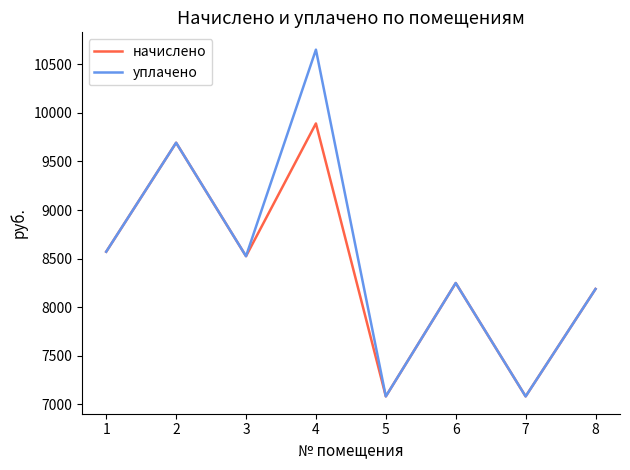

Which series has the widest spread of values?

уплачено